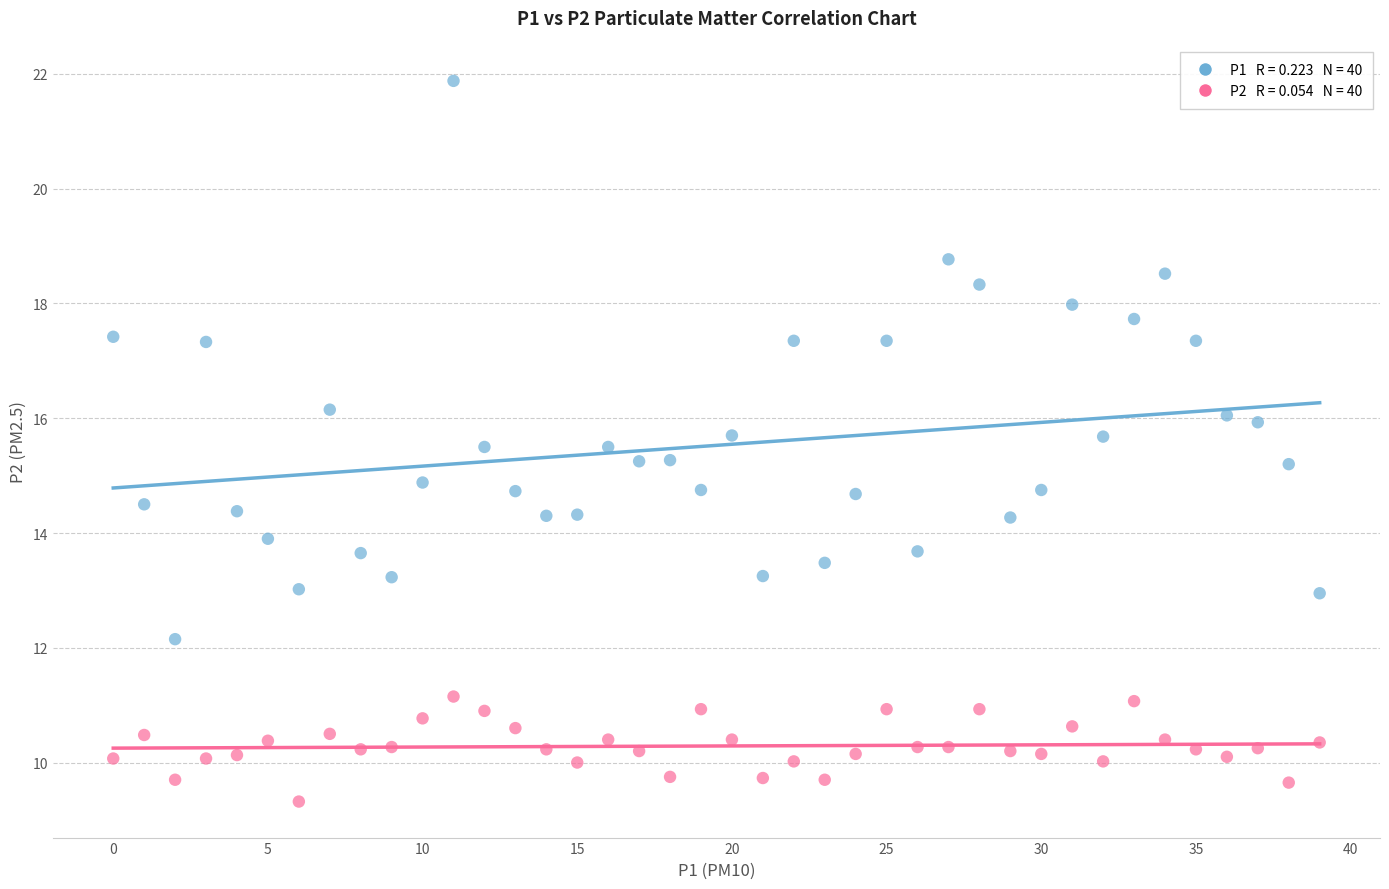

Across all data points, what is the range of Y values (max minus min)?

12.6